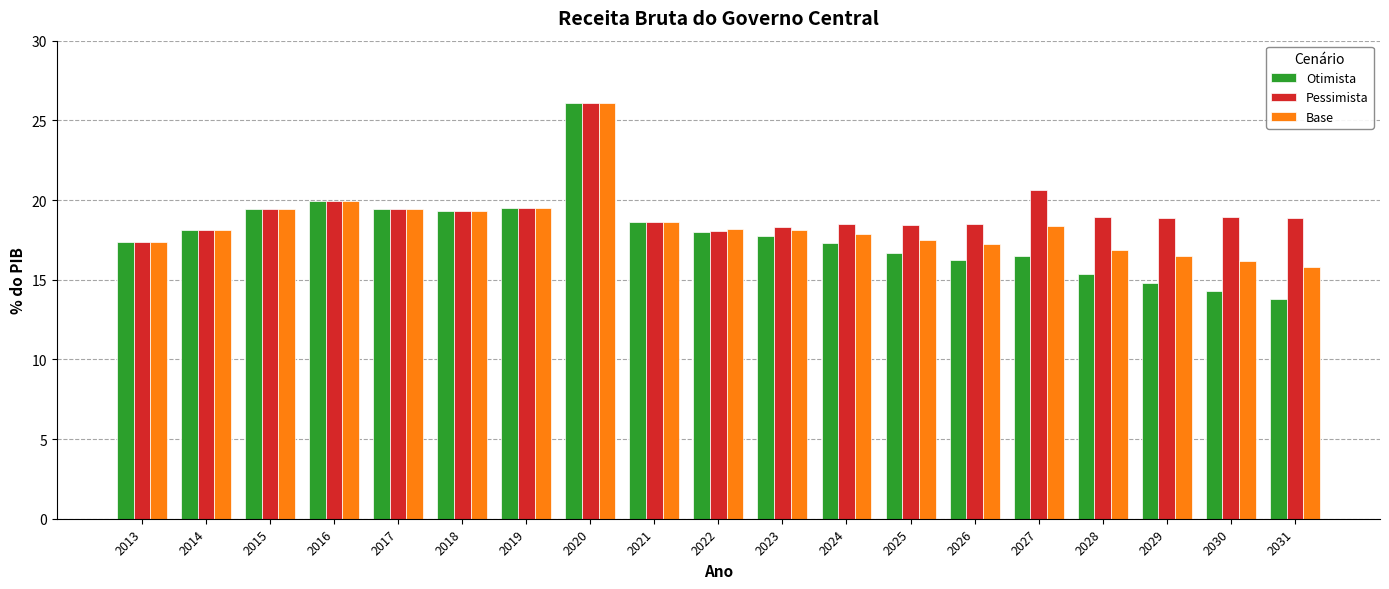

How many bars are there in each group?

3